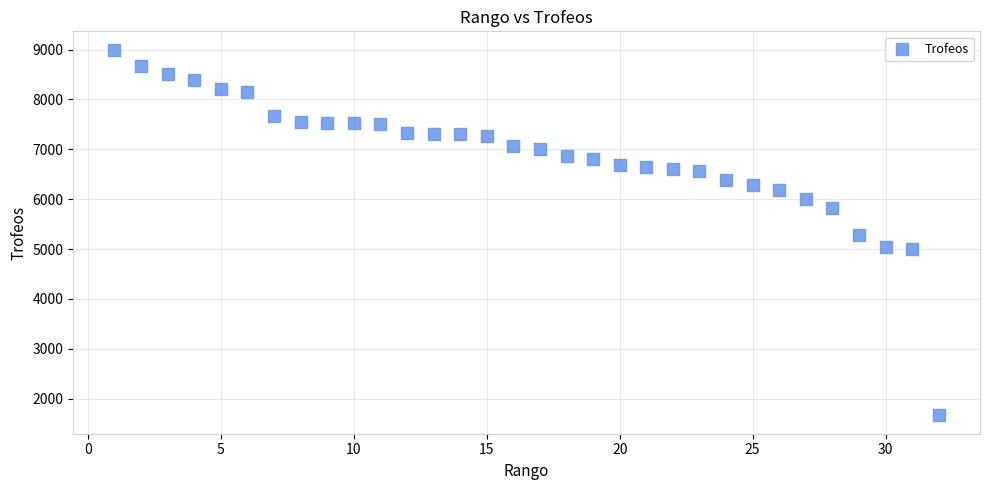

What is the range of X values (max minus min)?

31